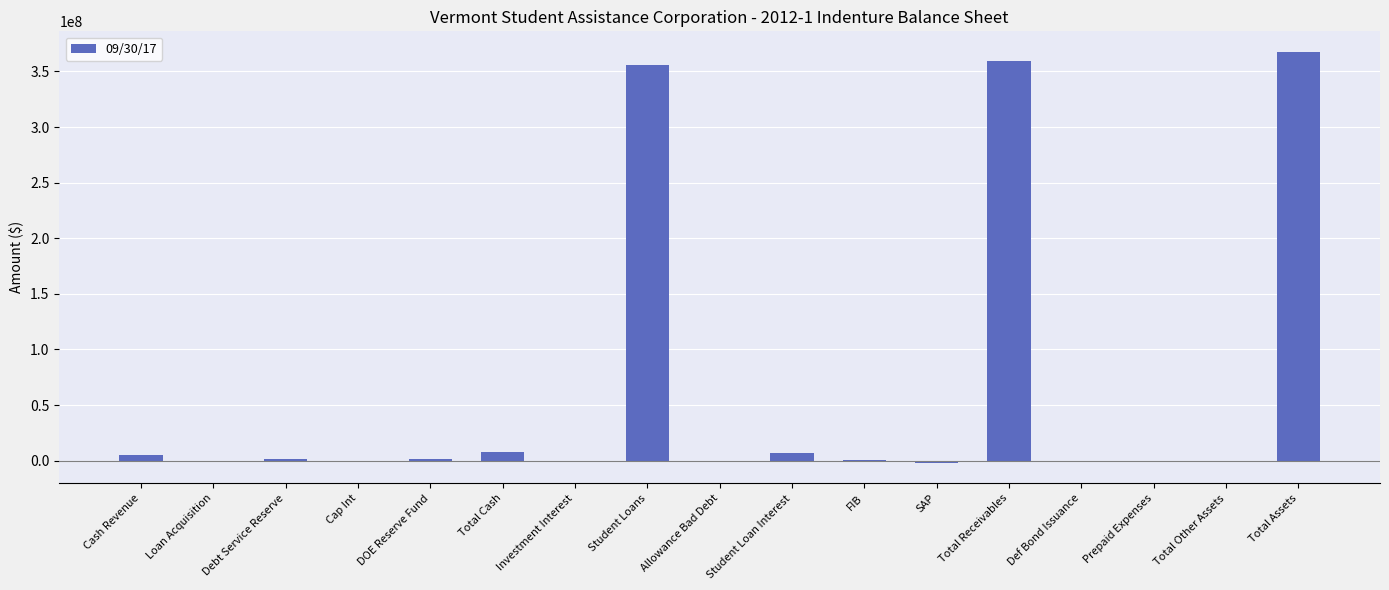

What is the approximate value at Total Receivables?

359631069.5